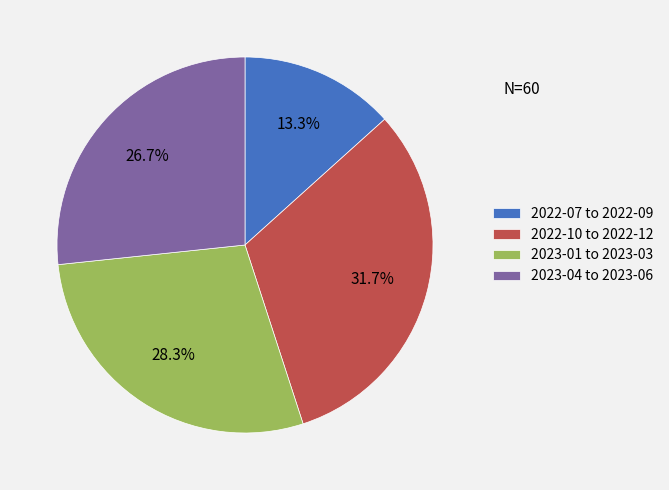

Combined, what portion of the pie is 2022-10 to 2022-12 and 2023-01 to 2023-03?

60.0%